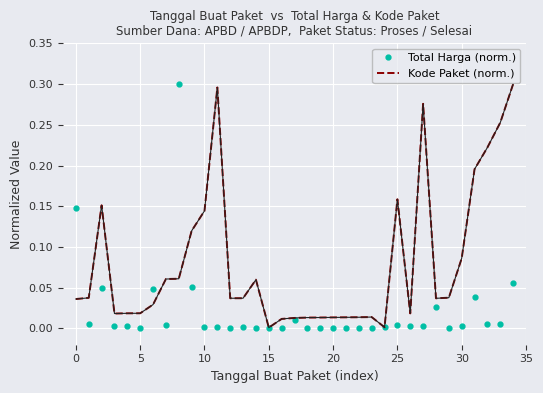

Rank the series by their average value, from lowest to highest.

Total Harga (norm.), Kode Paket (norm.)